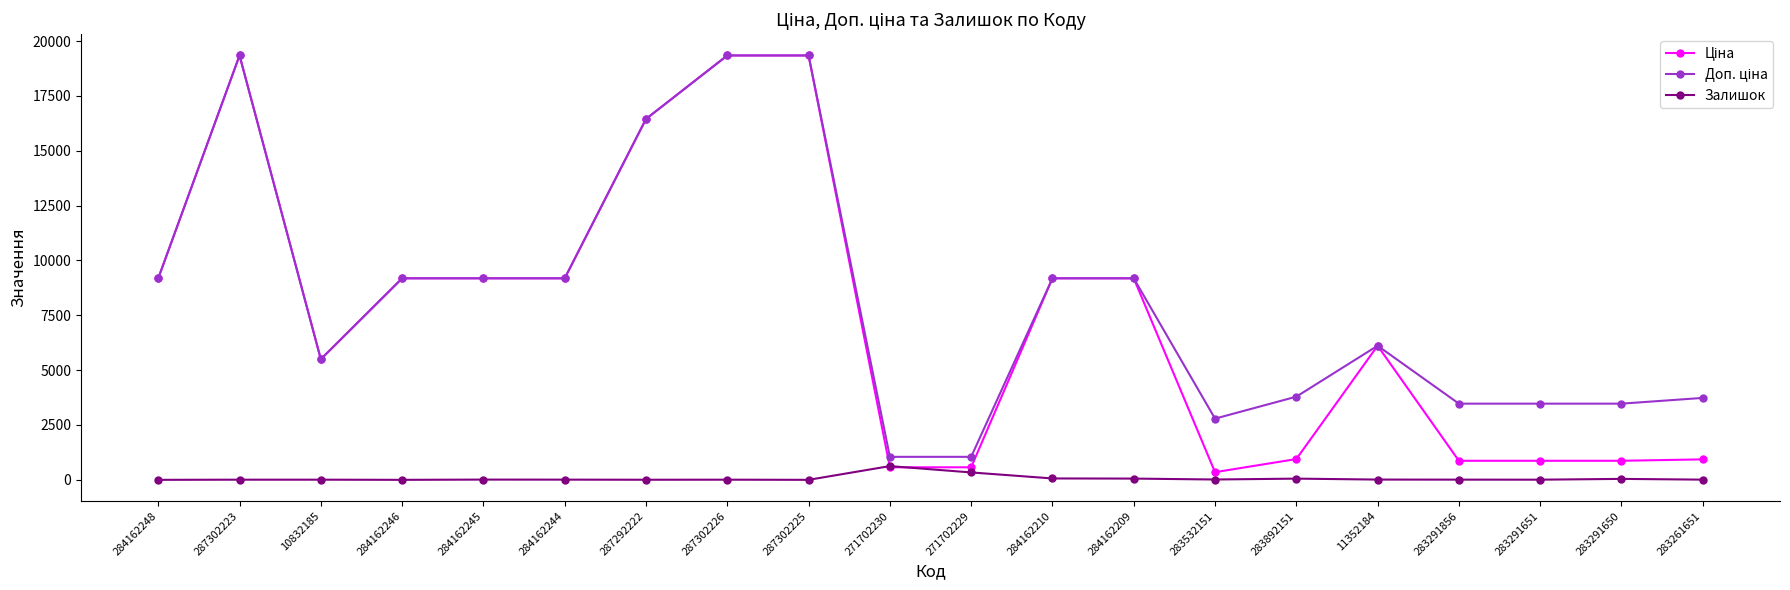

True or false: Залишок has a value of 626.0 at 271702230.

True